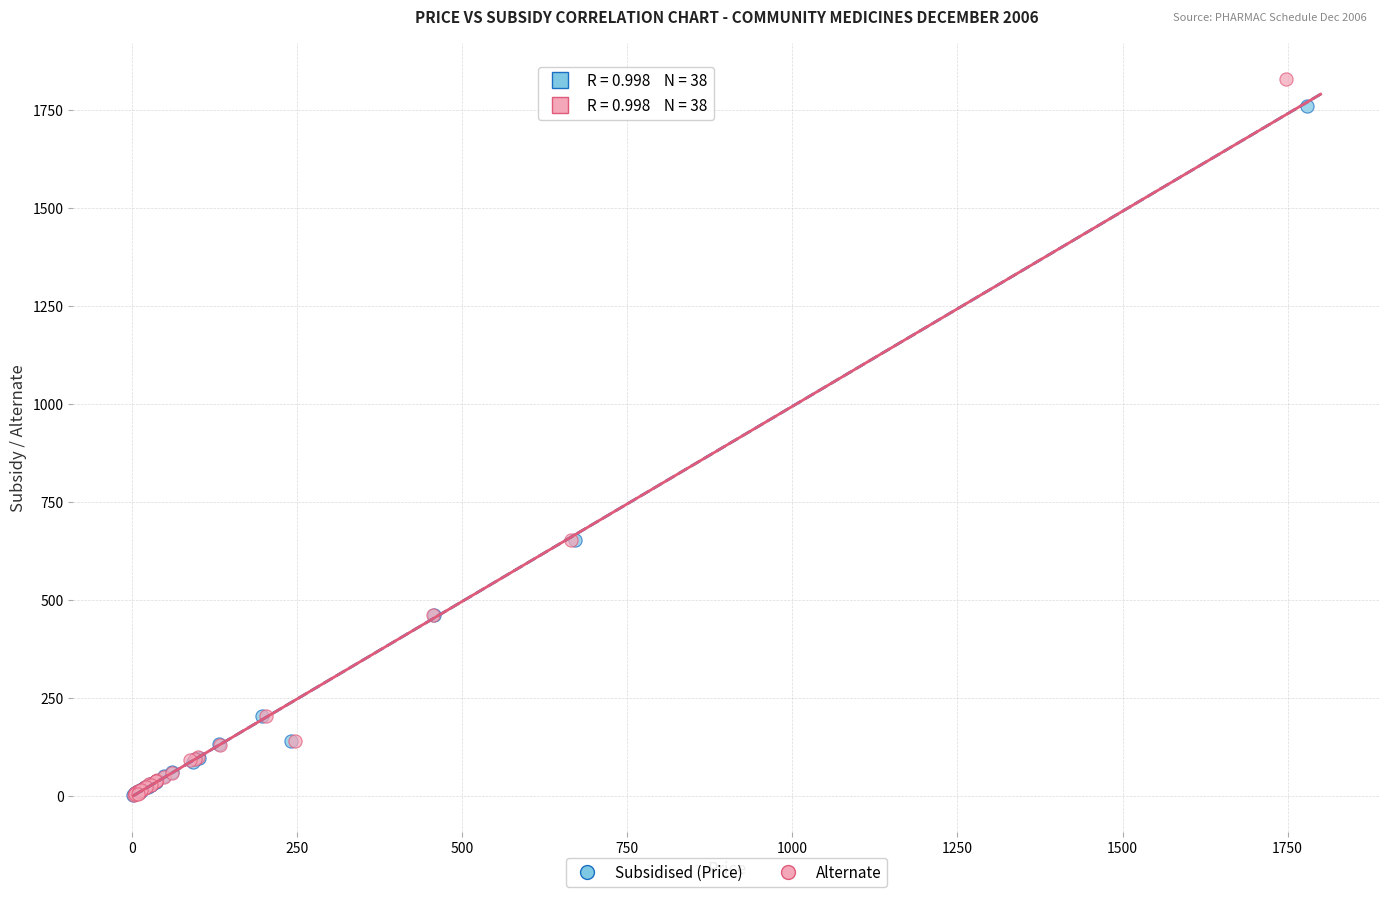

Which series has the largest Y range (max minus min)?

Alternate